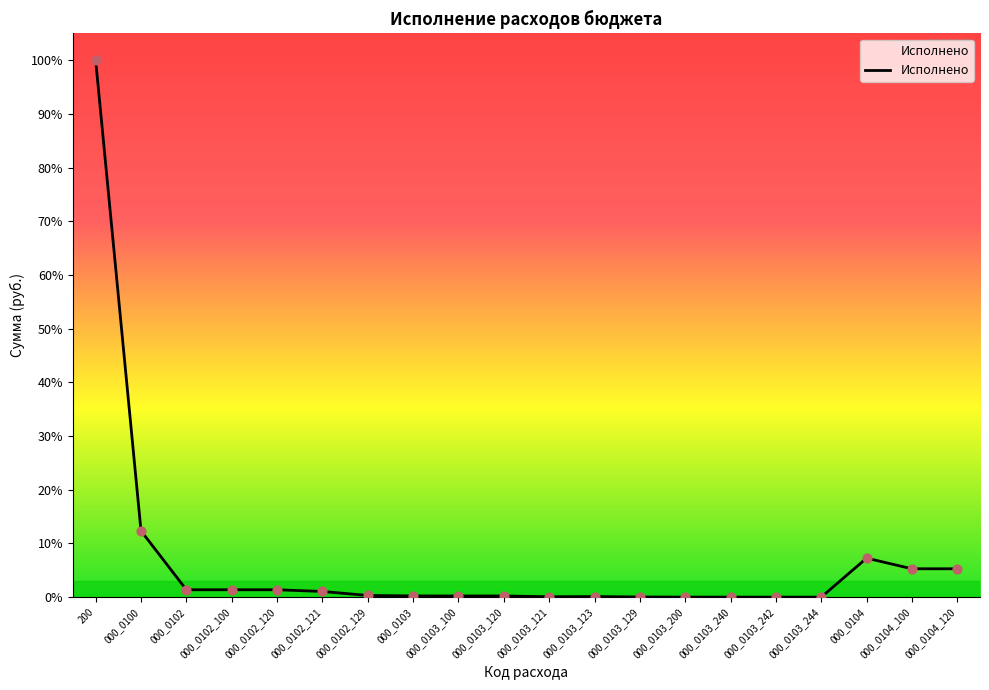

What is the ratio of the value at 000_0100 to the value at 000_0103_120?

56.0